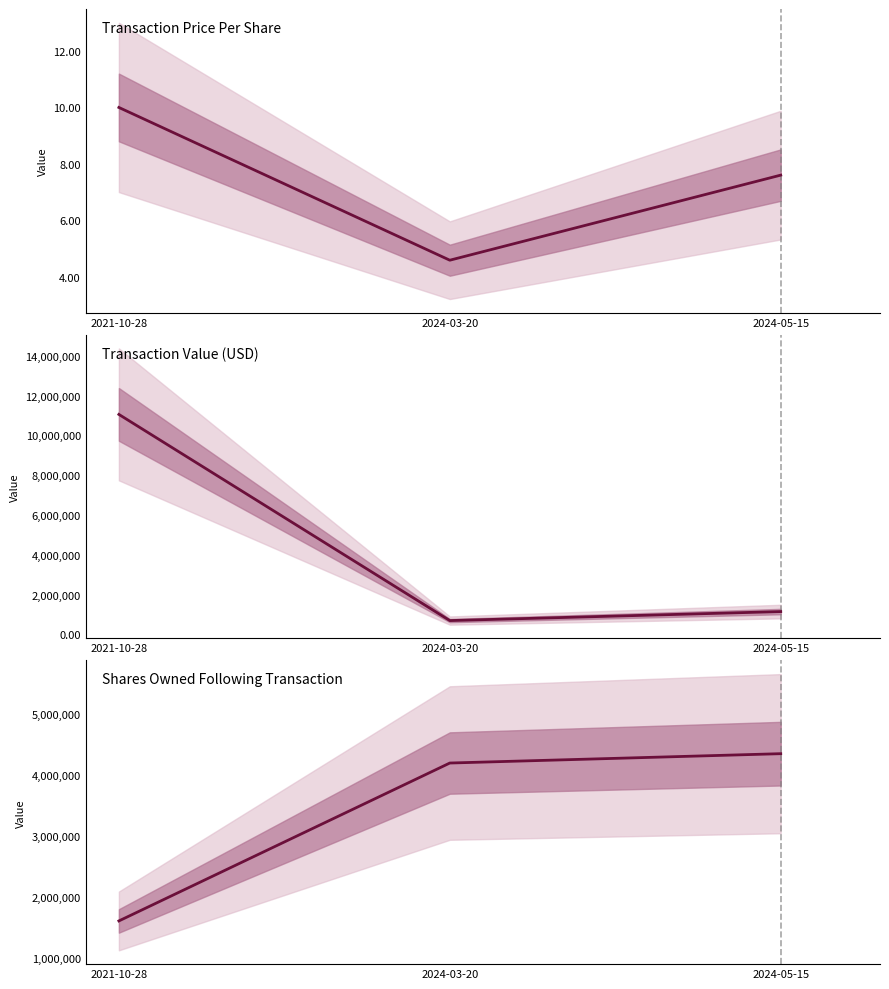

At how many categories does at least one series exceed 7813232?

1